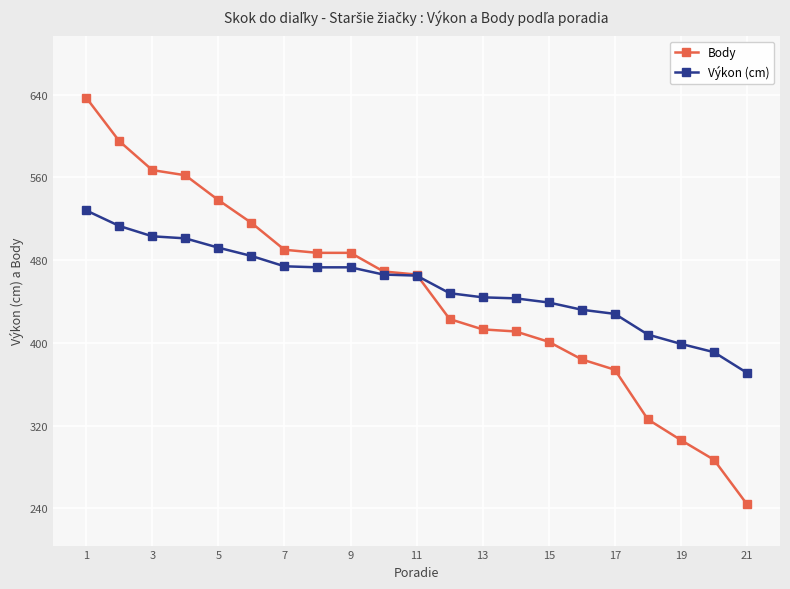

Rank the series by their average value, from lowest to highest.

Body, Výkon (cm)